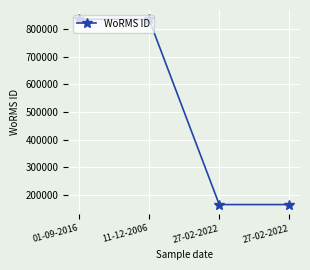

True or false: the data shows 163968 at 27-02-2022.

True